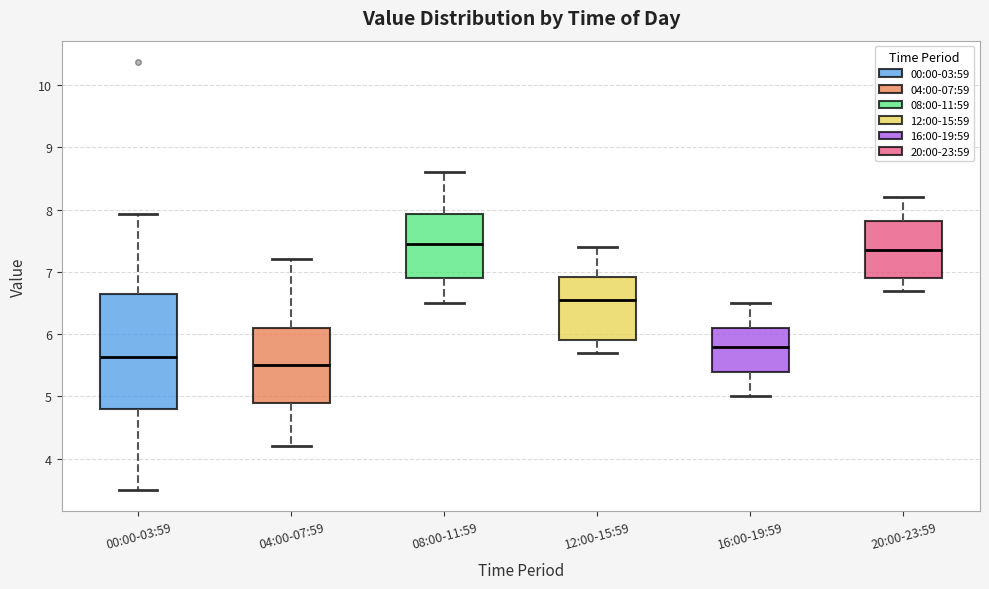

Reading left to right, transcribe this box plot: for each box, give where its median line is, the range the box spans, and where its two whiskers end, as read against the y-axis. The values are not printed on the chart, so give them approximately, as read against the axis.

00:00-03:59: median 5.6, box 4.8 to 6.6, whiskers 3.5 to 7.9
04:00-07:59: median 5.5, box 4.9 to 6.1, whiskers 4.2 to 7.2
08:00-11:59: median 7.5, box 6.9 to 7.9, whiskers 6.5 to 8.6
12:00-15:59: median 6.6, box 5.9 to 6.9, whiskers 5.7 to 7.4
16:00-19:59: median 5.8, box 5.4 to 6.1, whiskers 5.0 to 6.5
20:00-23:59: median 7.4, box 6.9 to 7.8, whiskers 6.7 to 8.2